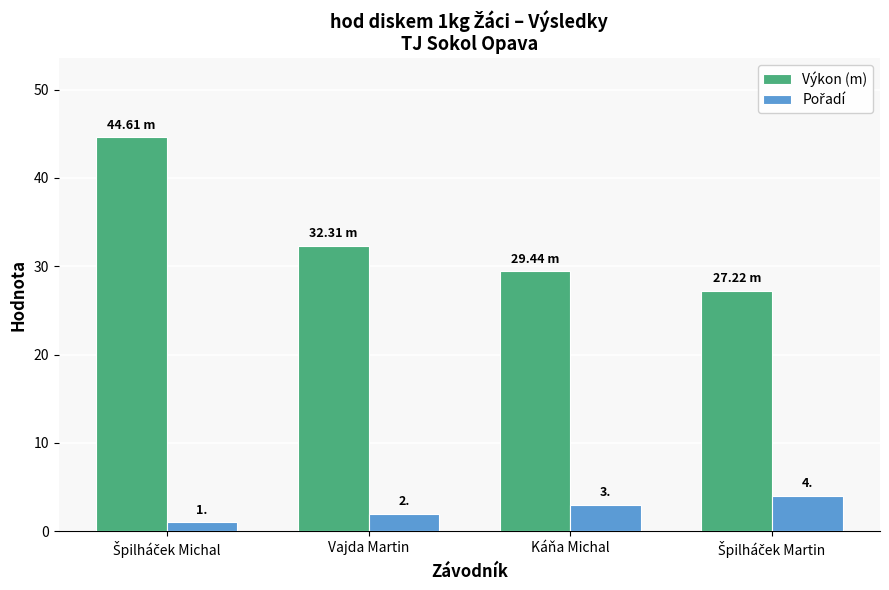

What is the highest value of the Výkon (m) series?

44.6